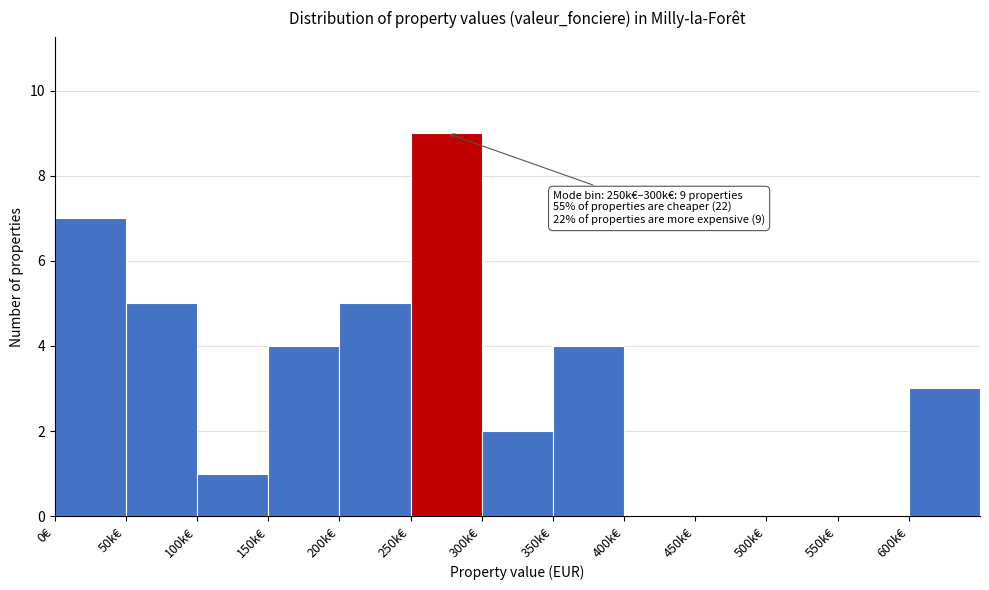

Reading left to right, what are all the values shown in this chart?

0€=7	50k€=5	100k€=1	150k€=4	200k€=5	250k€=9	300k€=2	350k€=4	400k€=0	450k€=0	500k€=0	550k€=0	600k€=3